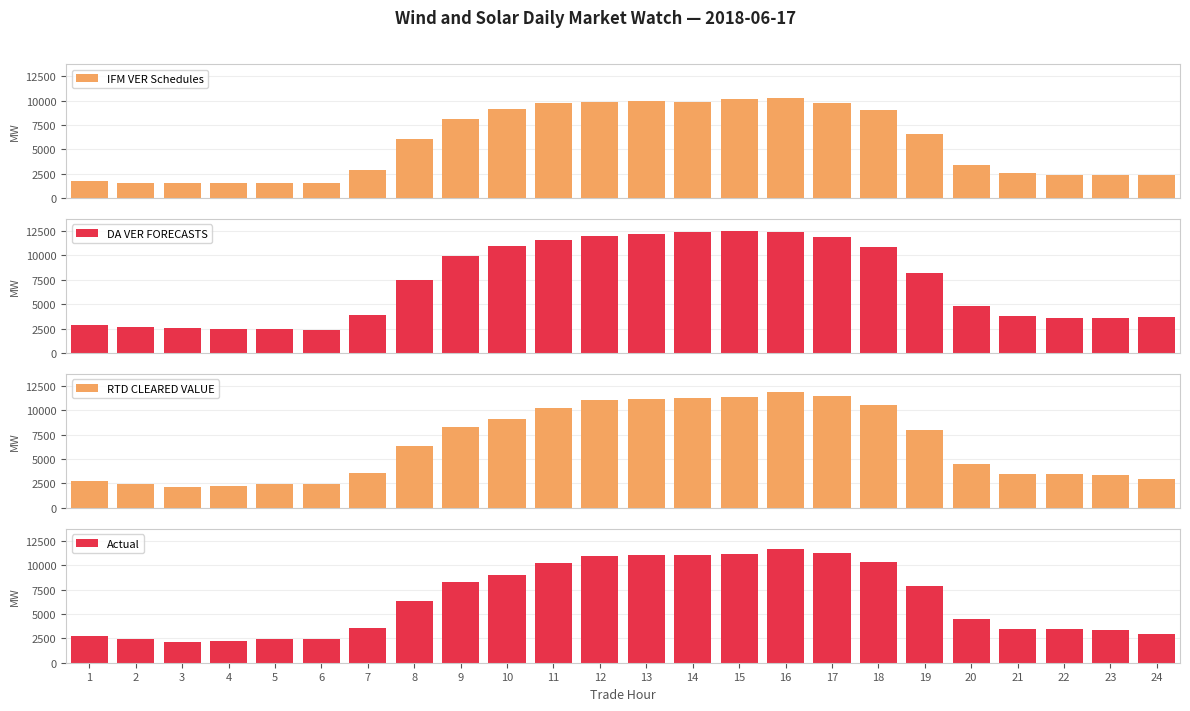

List the labels in order of Actual value, smallest first.

3, 4, 2, 5, 6, 1, 24, 23, 21, 22, 7, 20, 8, 19, 9, 10, 11, 18, 12, 14, 13, 15, 17, 16